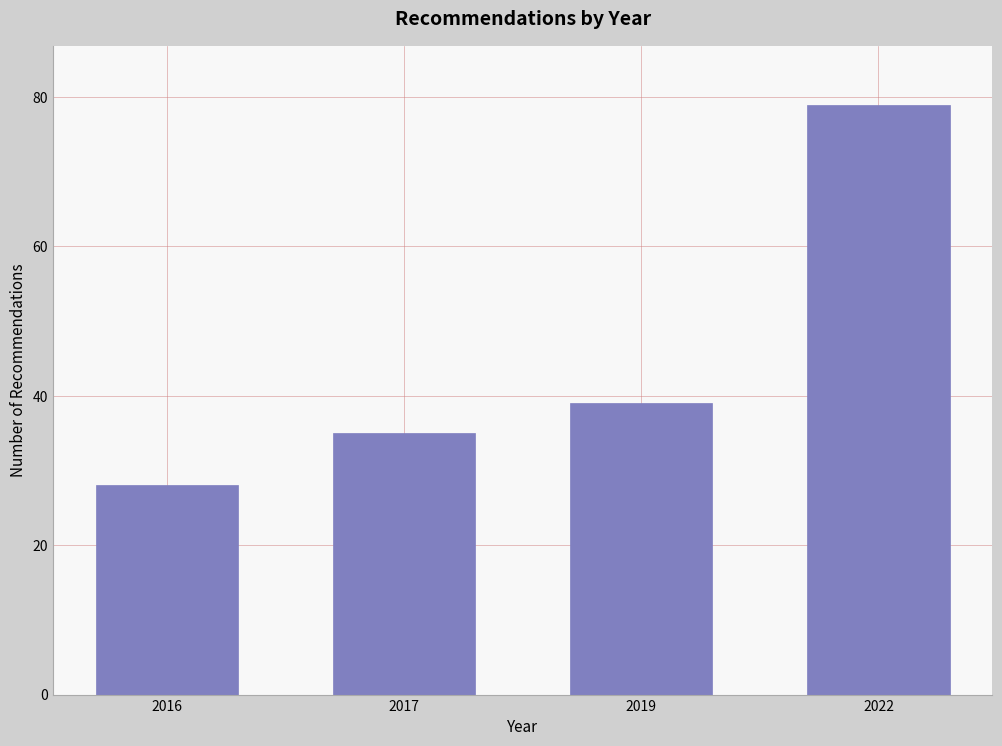

Reading left to right, what are all the values shown in this chart?

2016=28	2017=35	2019=39	2022=79